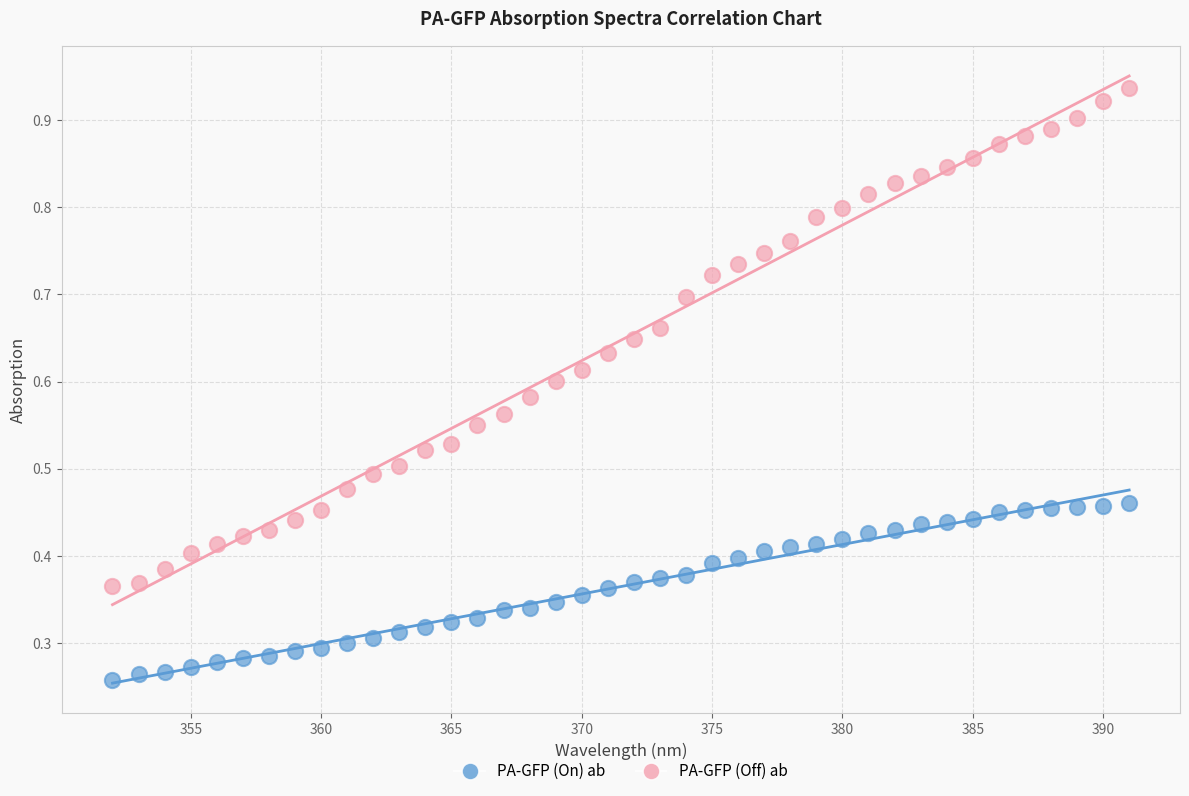

Which series has the widest spread of Y values?

PA-GFP (Off) ab